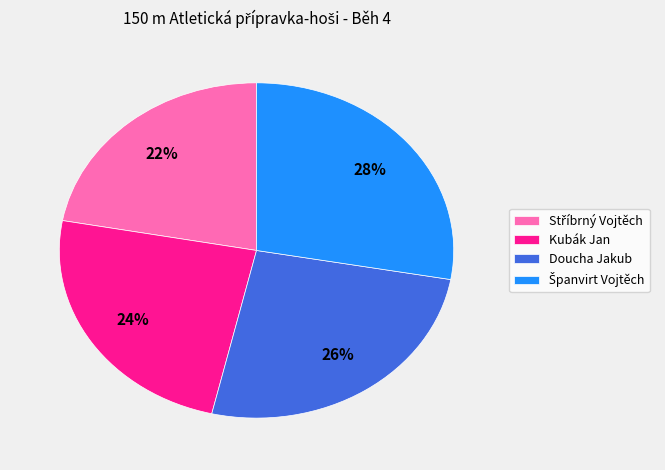

Is there a majority slice in this chart?

No